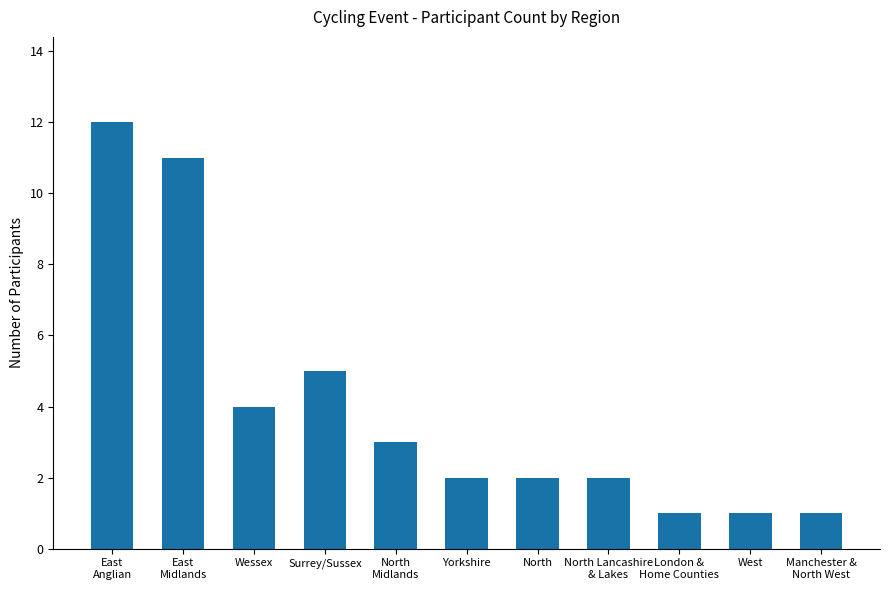

What is the label of the 10th bar from the right?

East
Midlands